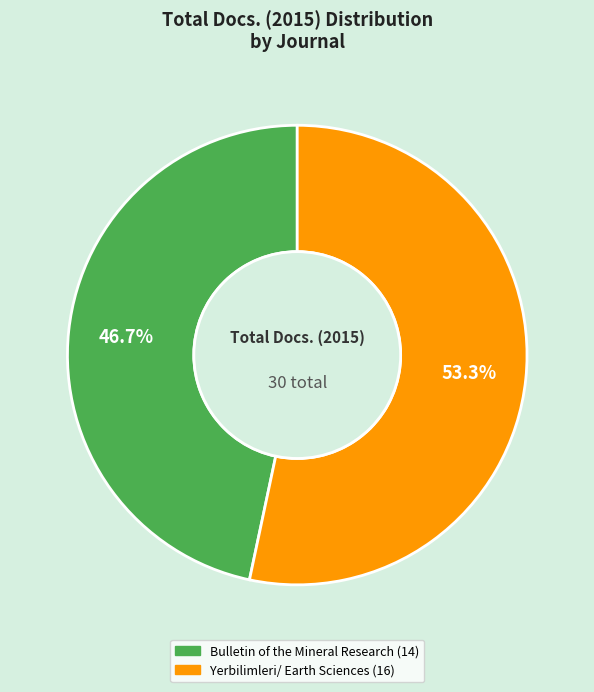

How many segments does this pie chart have?

2